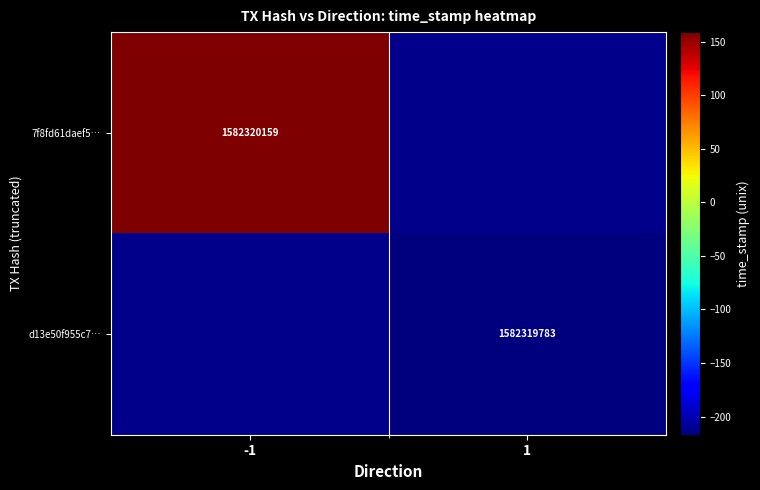

The d13e50f955c79cbced3d31cb0482576f3d97553 series shows 926538460 at time_stamp. True or false?

False